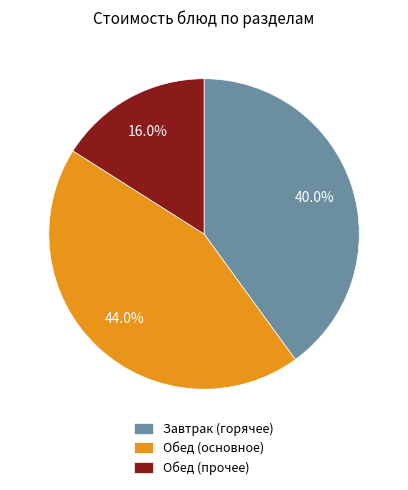

Approximately how many times larger is the value at Обед (прочее) compared to Завтрак (горячее)?

0.4